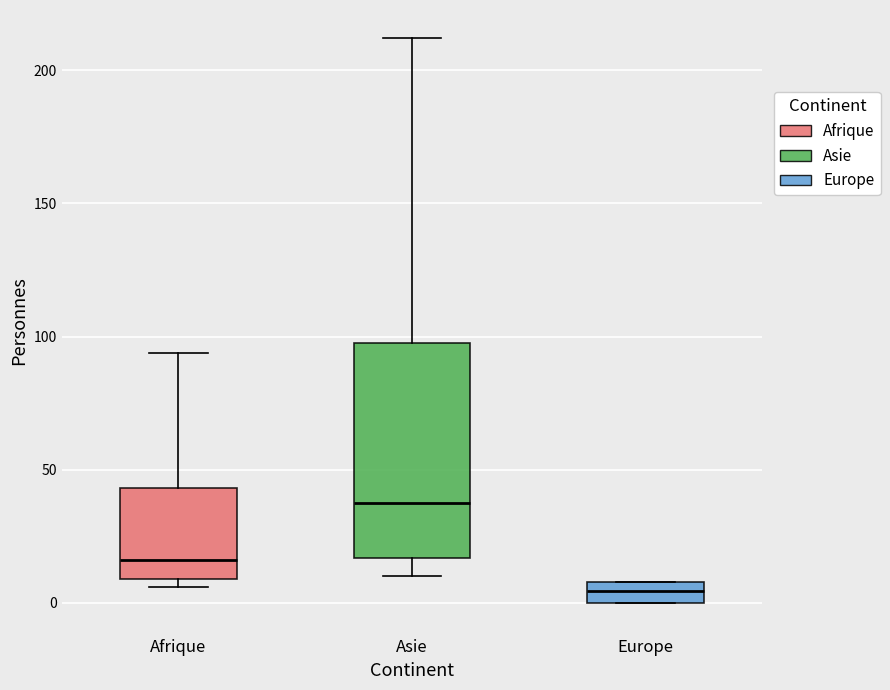

Reading left to right, transcribe this box plot: for each box, give where its median line is, the range the box spans, and where its two whiskers end, as read against the y-axis. The values are not printed on the chart, so give them approximately, as read against the axis.

Afrique: median 15, box 10 to 45, whiskers 5 to 95
Asie: median 40, box 15 to 100, whiskers 10 to 210
Europe: median 5, box 0 to 10, whiskers 0 to 10